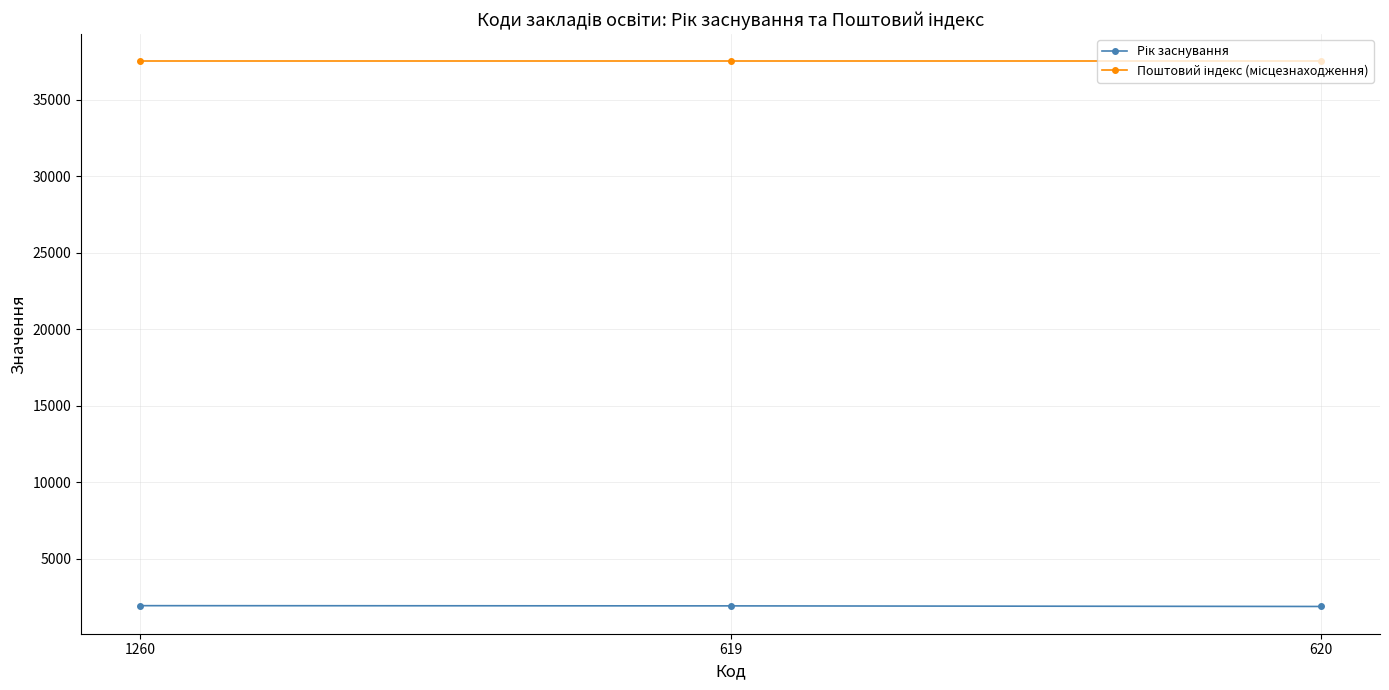

What is the greatest value displayed?

37500